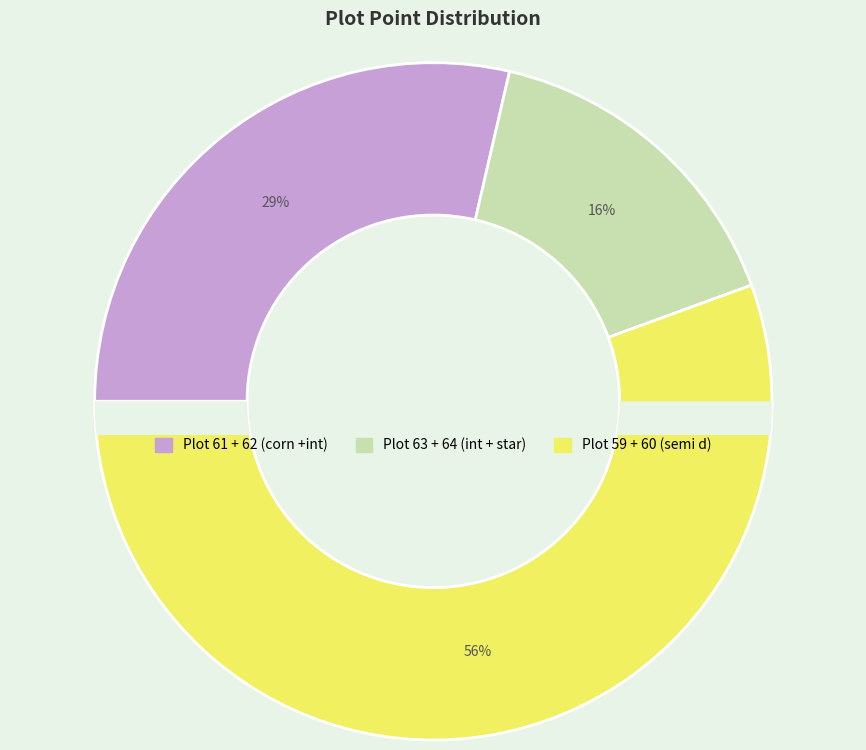

To the nearest percent, what portion does Plot 59 + 60 (semi d) represent?

56%